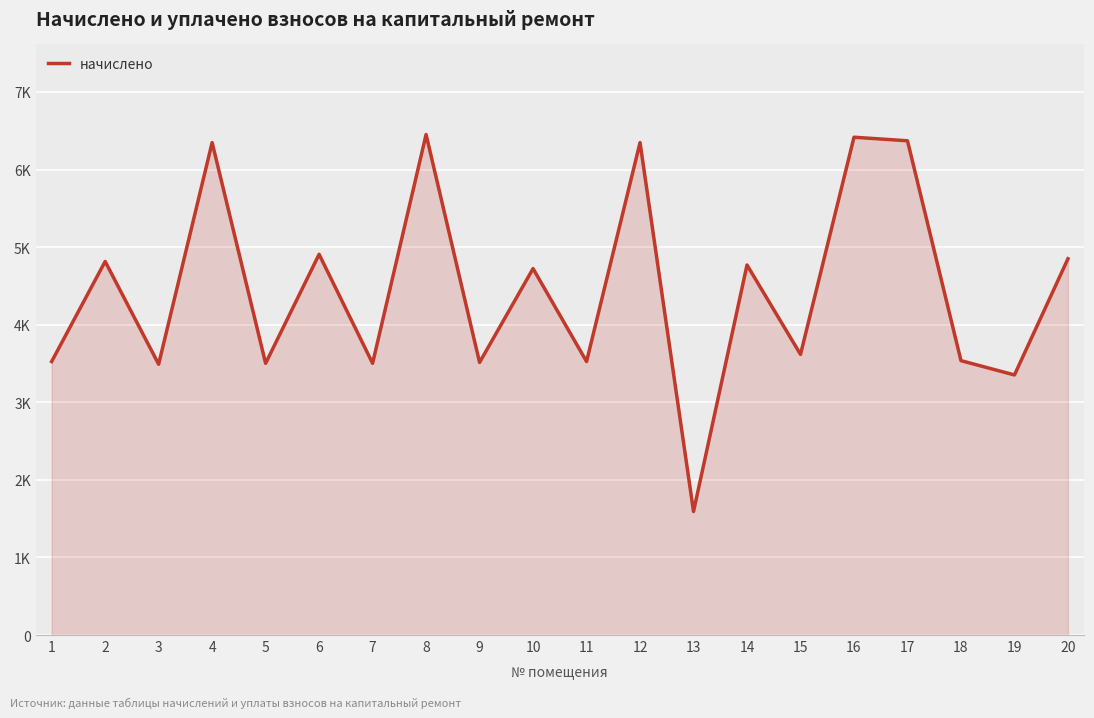

Approximately how many times larger is the value at 12 compared to 13?

4.0